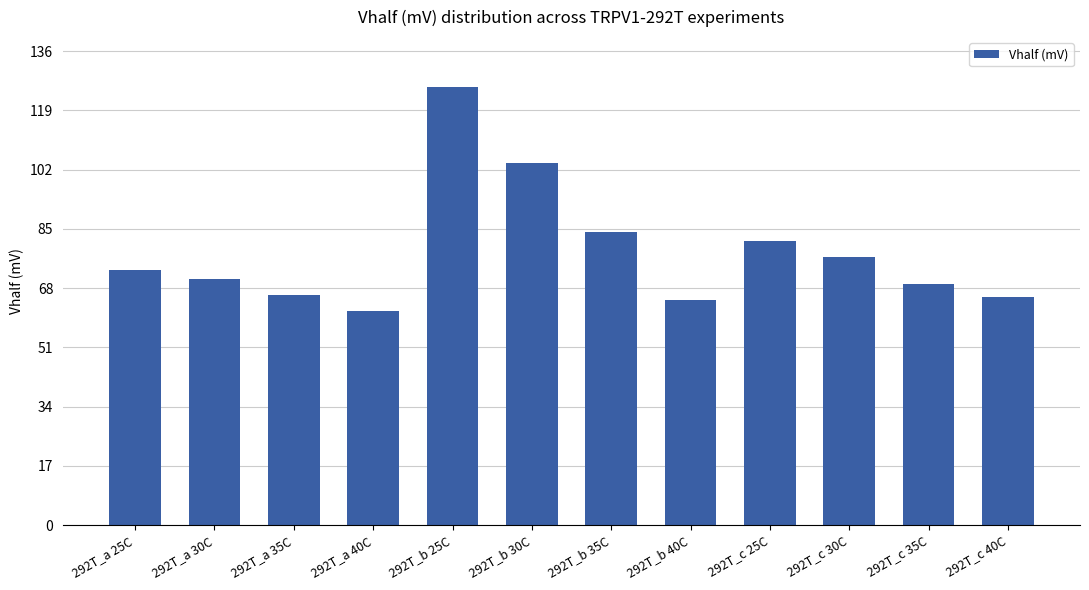

What is the difference between the values at 292T_a 40C and 292T_b 30C?

42.5